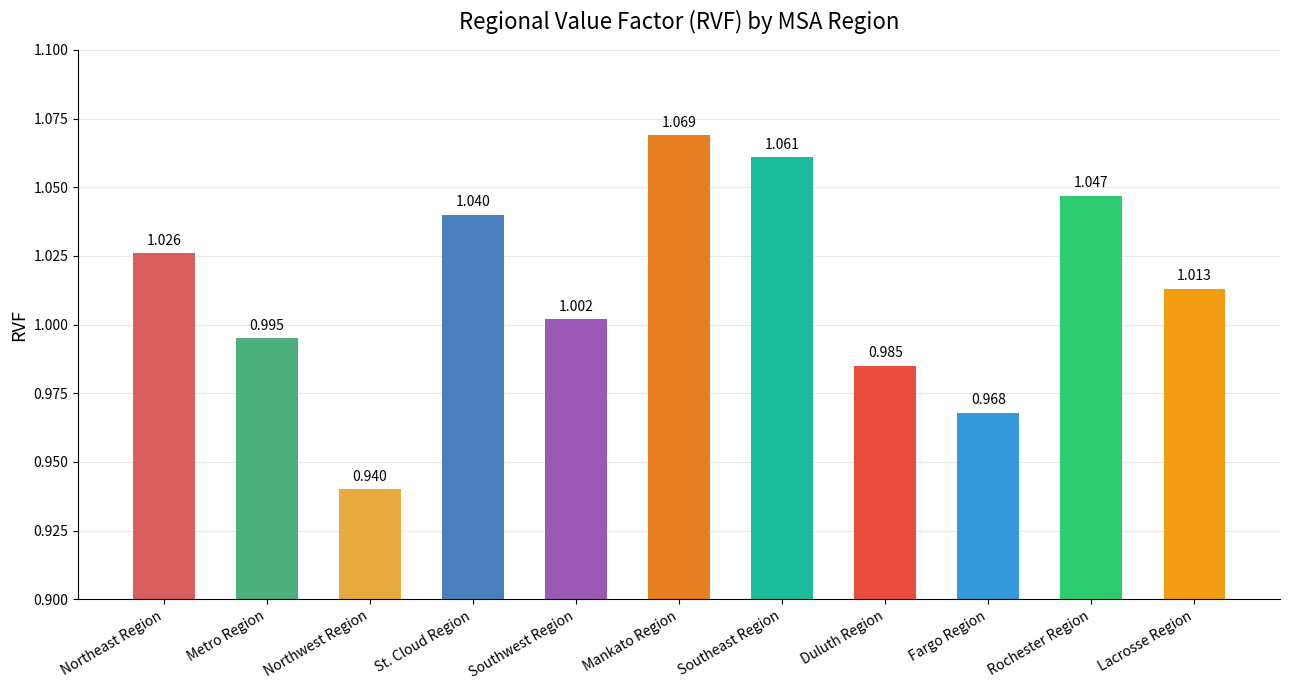

List the labels in order of value, smallest first.

Northwest Region, Fargo Region, Duluth Region, Metro Region, Southwest Region, Lacrosse Region, Northeast Region, St. Cloud Region, Rochester Region, Southeast Region, Mankato Region